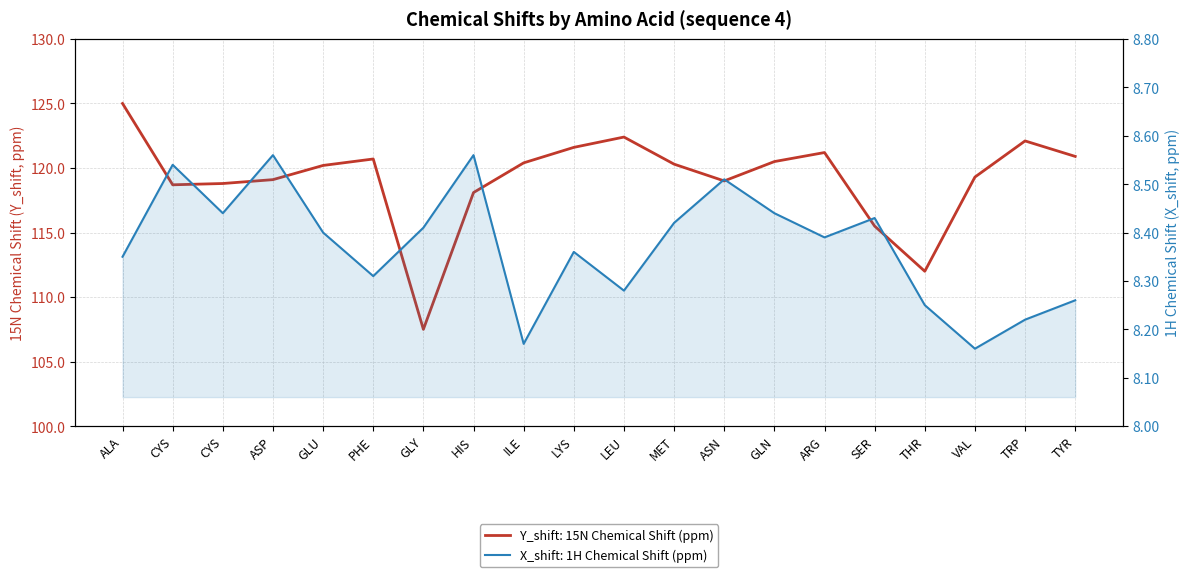

What is the label of the 5th point from the right?

SER